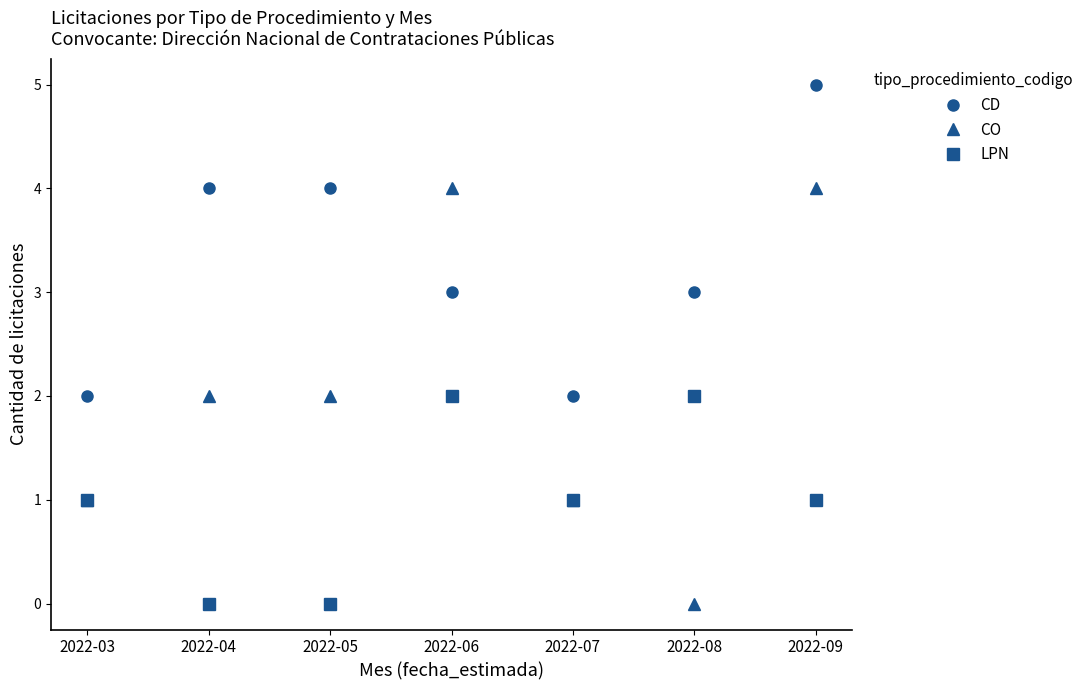

Rank the series by their average value, from lowest to highest.

LPN, CO, CD